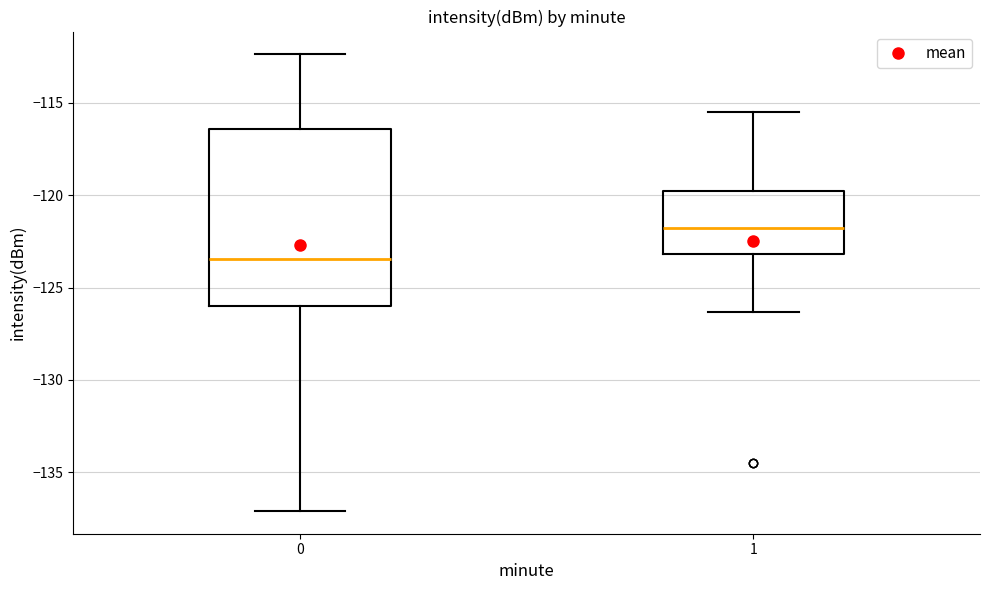

Reading left to right, transcribe this box plot: for each box, give where its median line is, the range the box spans, and where its two whiskers end, as read against the y-axis. The values are not printed on the chart, so give them approximately, as read against the axis.

0: median -123.5, box -126.0 to -116.5, whiskers -137.0 to -112.5
1: median -122.0, box -123.0 to -120.0, whiskers -126.5 to -115.5